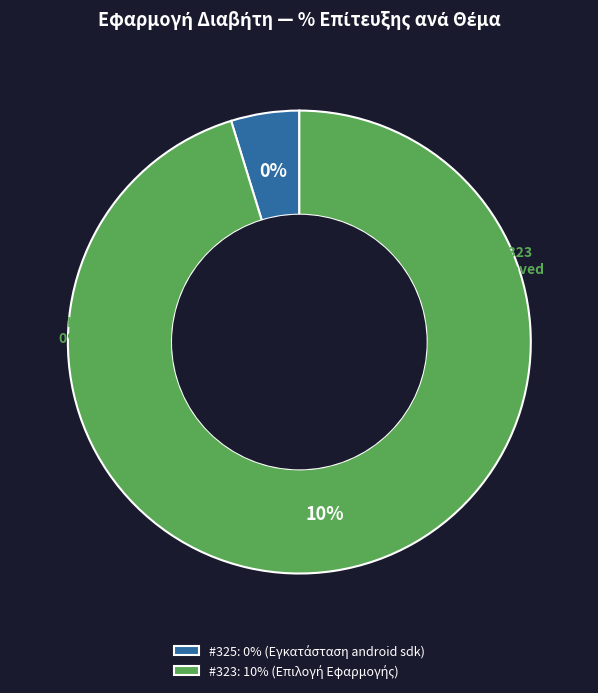

What is the change in value from 325 to 323?

+10